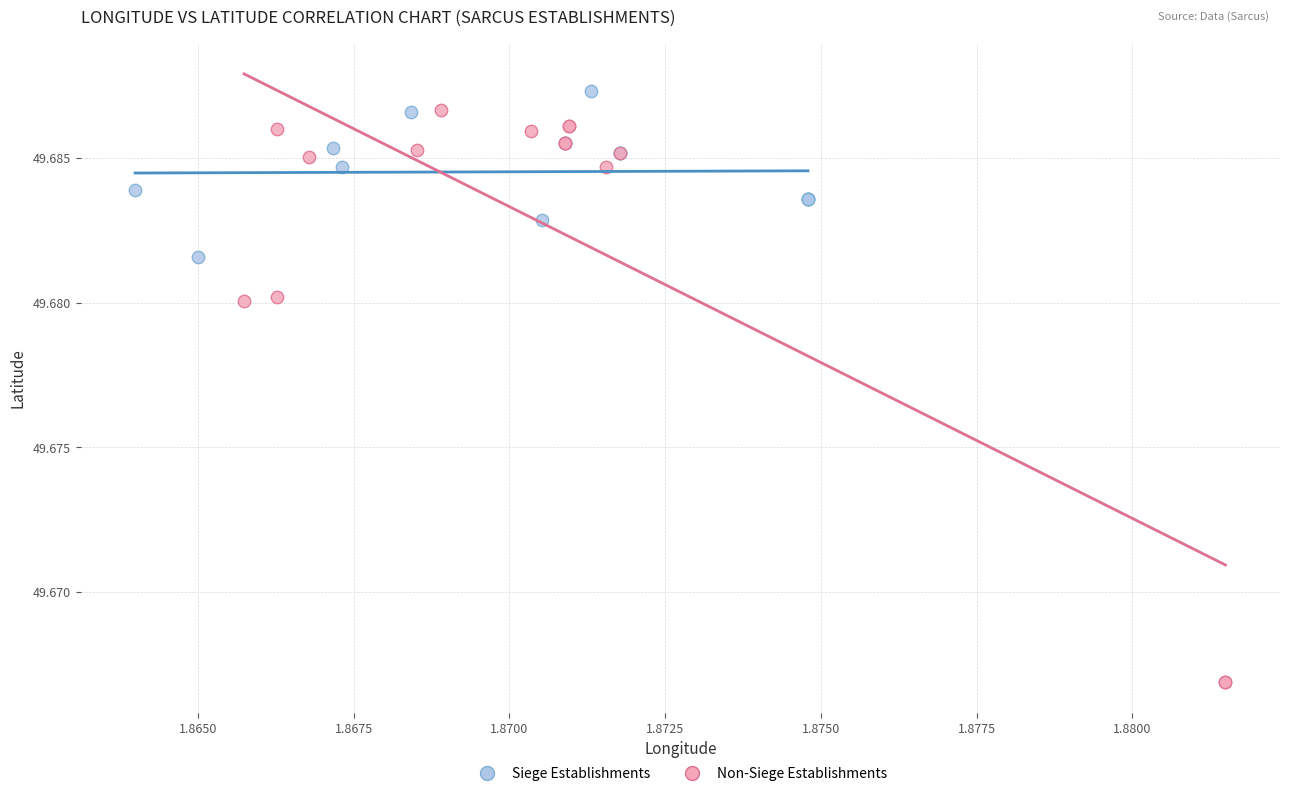

What are all the series names shown in the legend?

Siege Establishments, Non-Siege Establishments